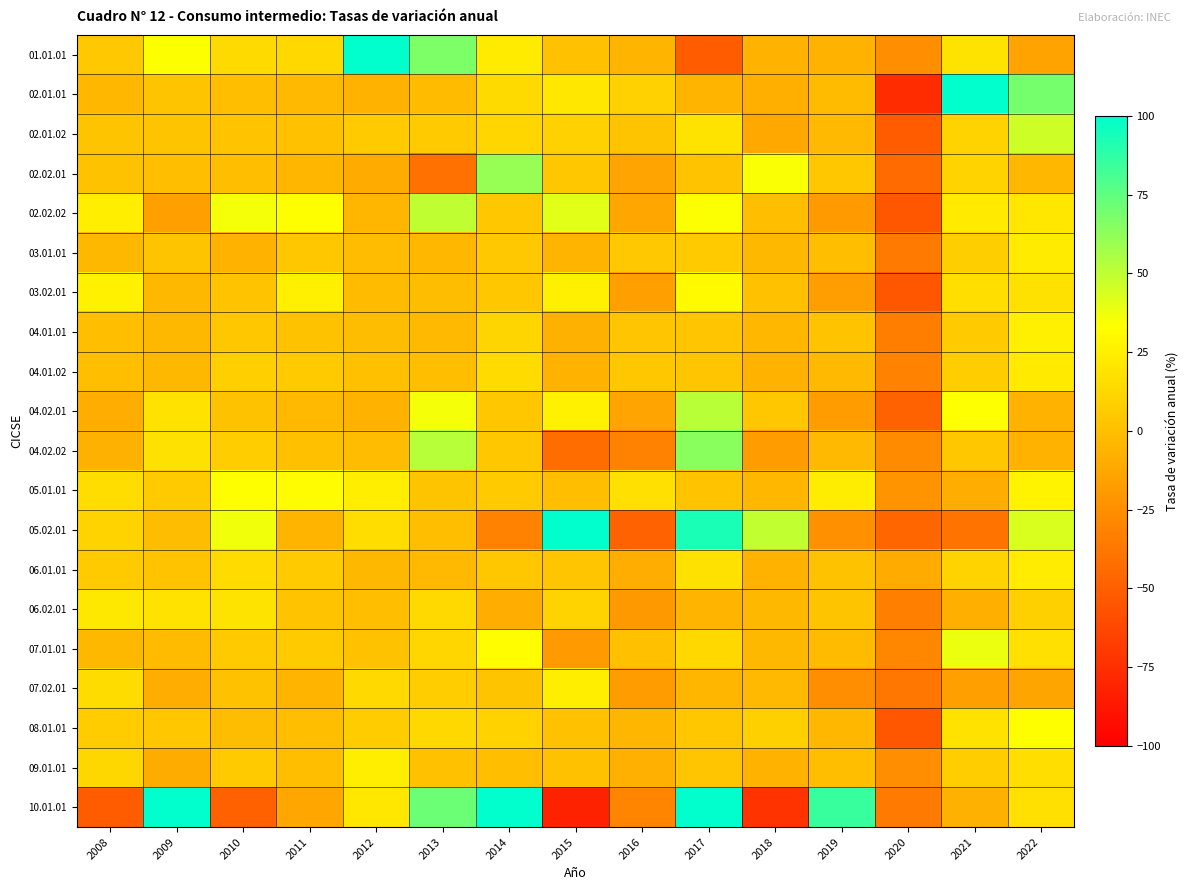

What is the total value across all series at 2019?

-7.0